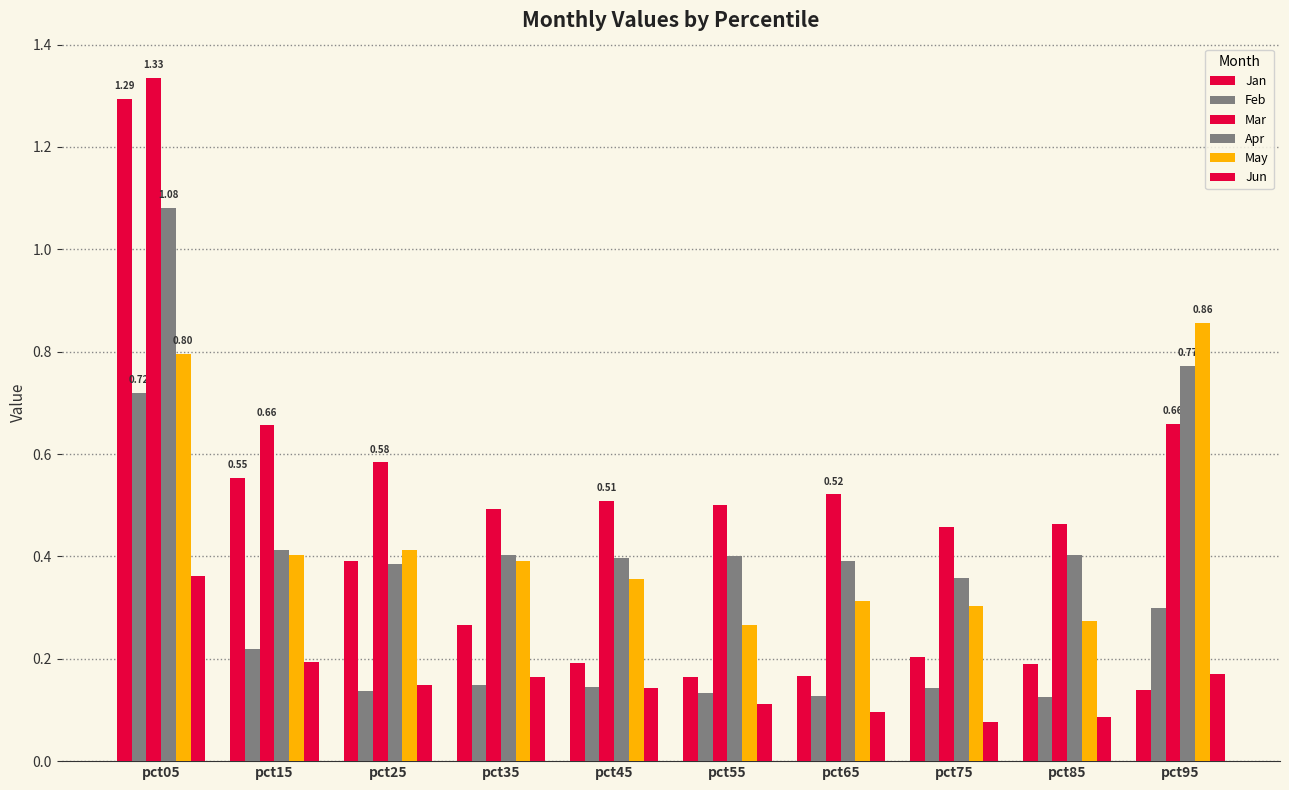

How many categories are shown in the chart?

10